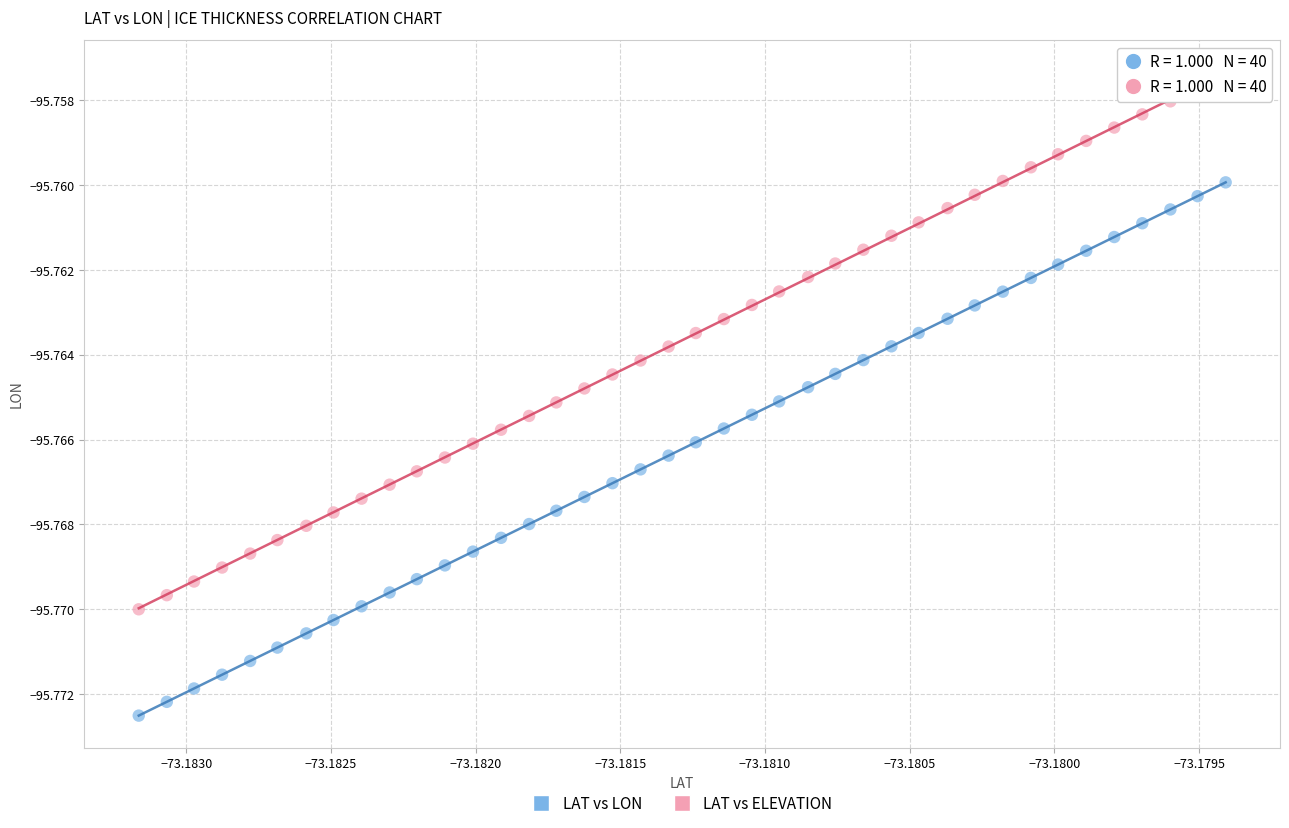

Which series reaches the maximum Y coordinate?

LAT vs ELEVATION